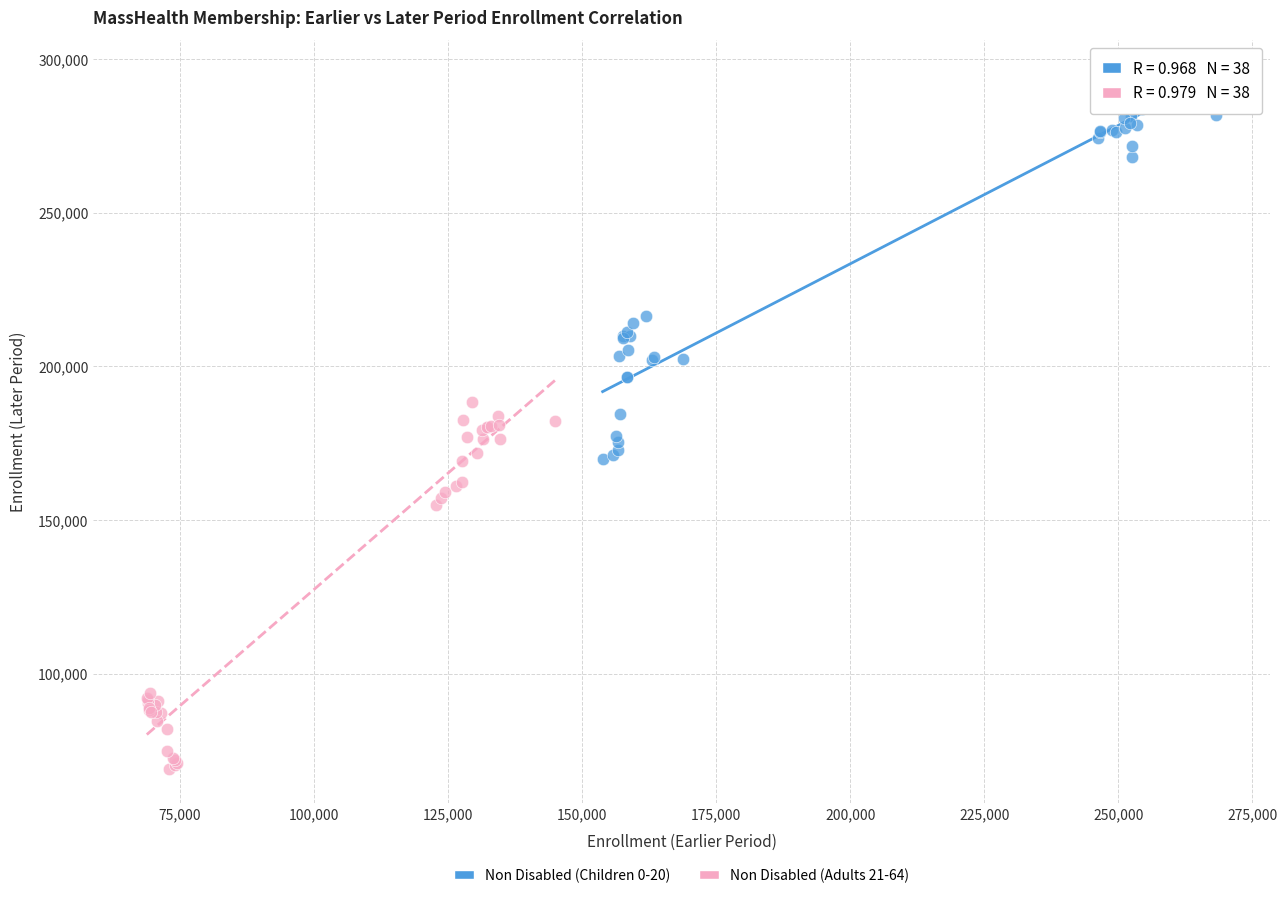

Which series reaches the maximum Y coordinate?

Non Disabled (Children 0-20)